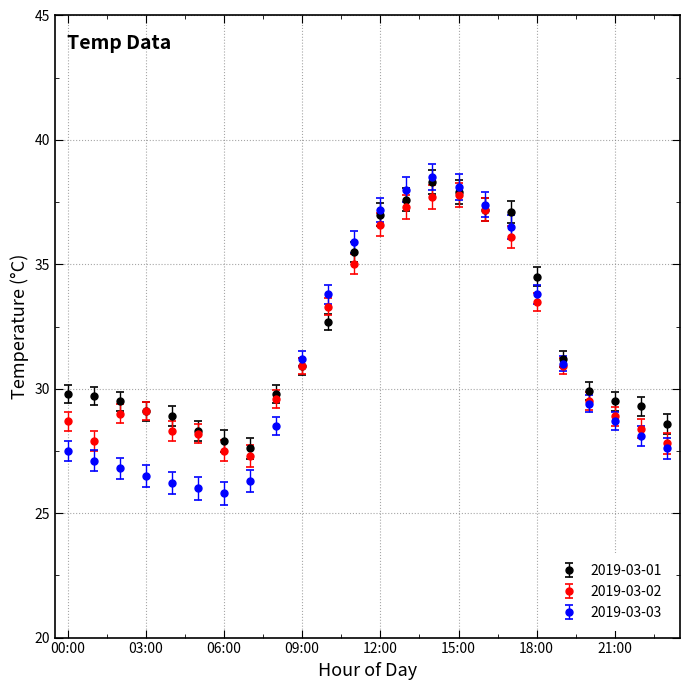

What is the value of the 2019-03-01 point at the 17th from the left?

37.2